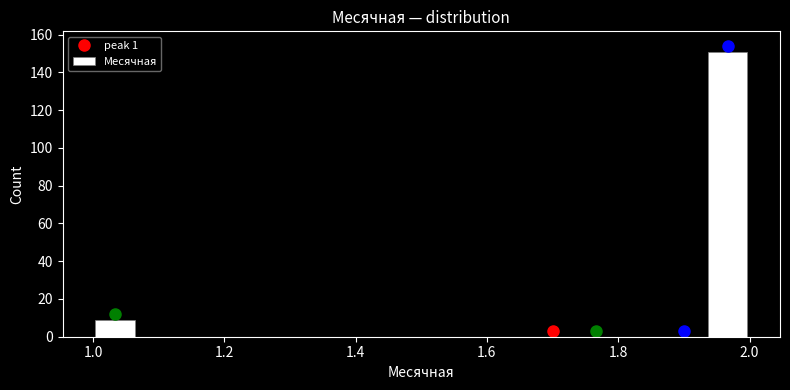

Read against the x-axis, roughly where is the centre of the tallest bar?

1.96